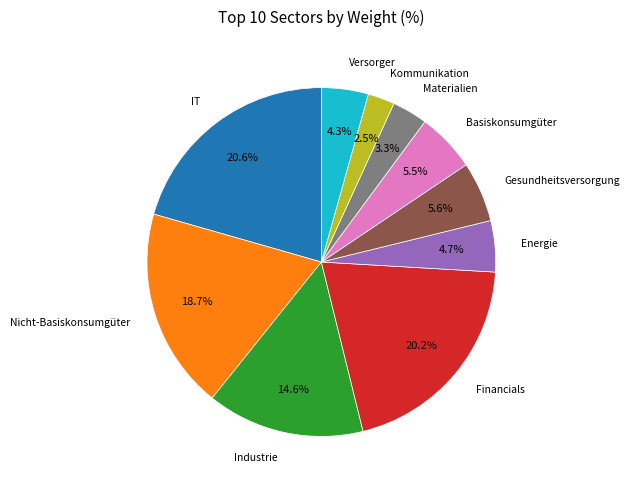

How many segments does this pie chart have?

10